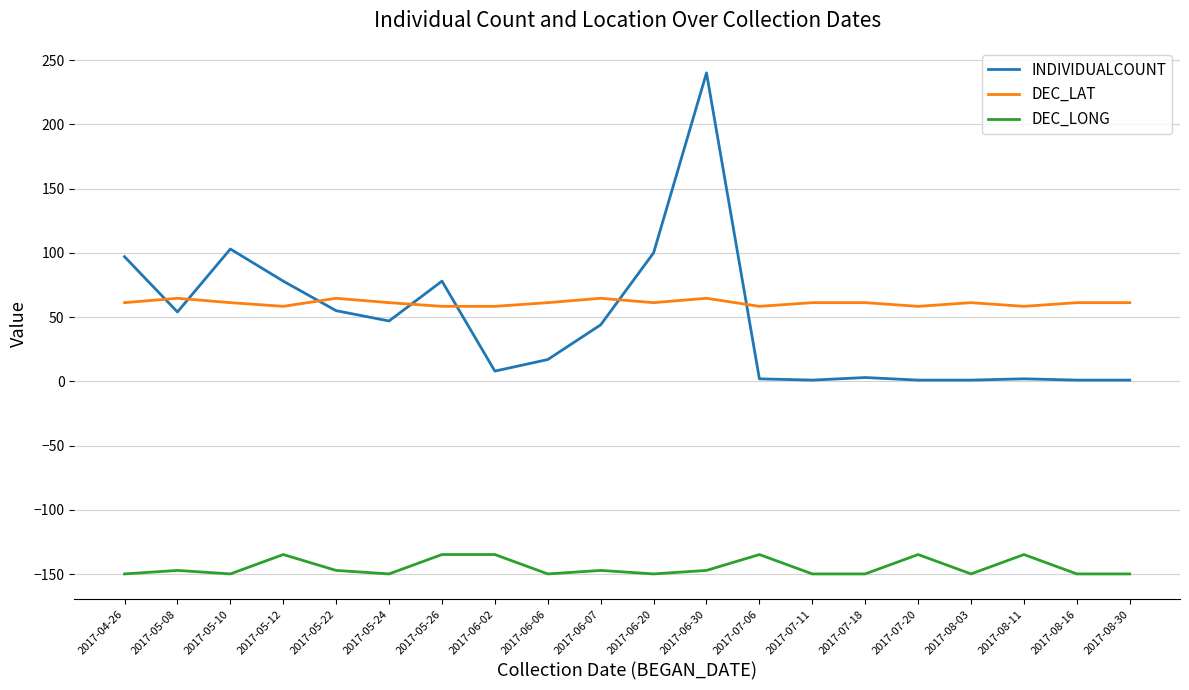

Which series changed the most between 2017-05-10 and 2017-07-20?

INDIVIDUALCOUNT